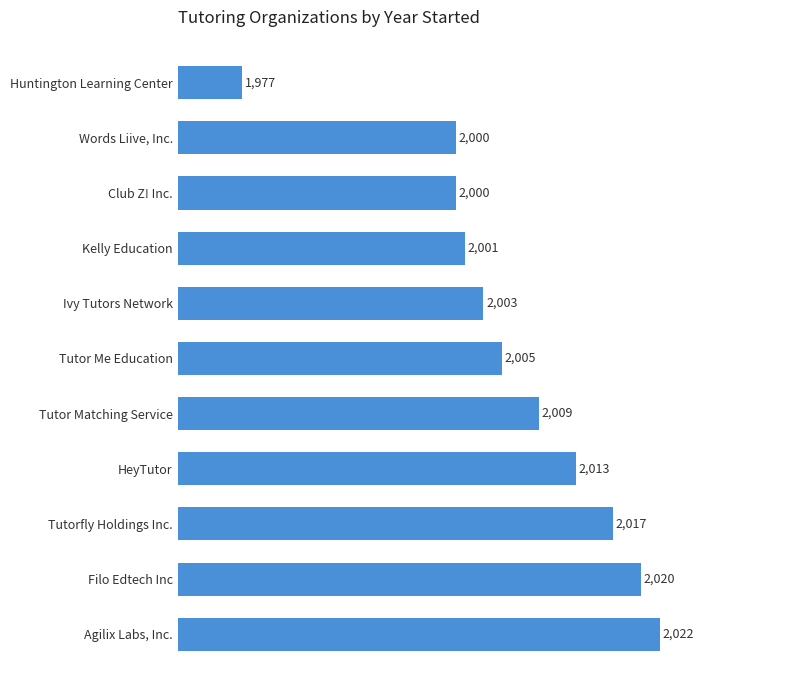

What is the difference between the second highest and second lowest values?

20